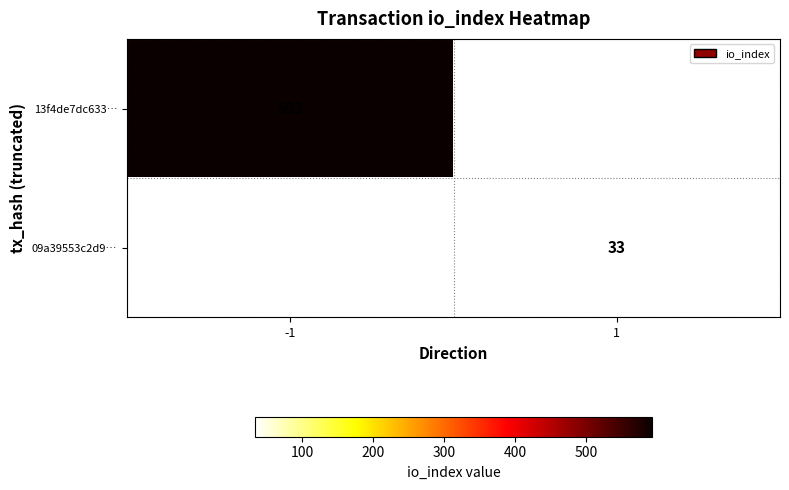

The value of 09a39553c2d9… at 1 is 47.9. True or false?

False